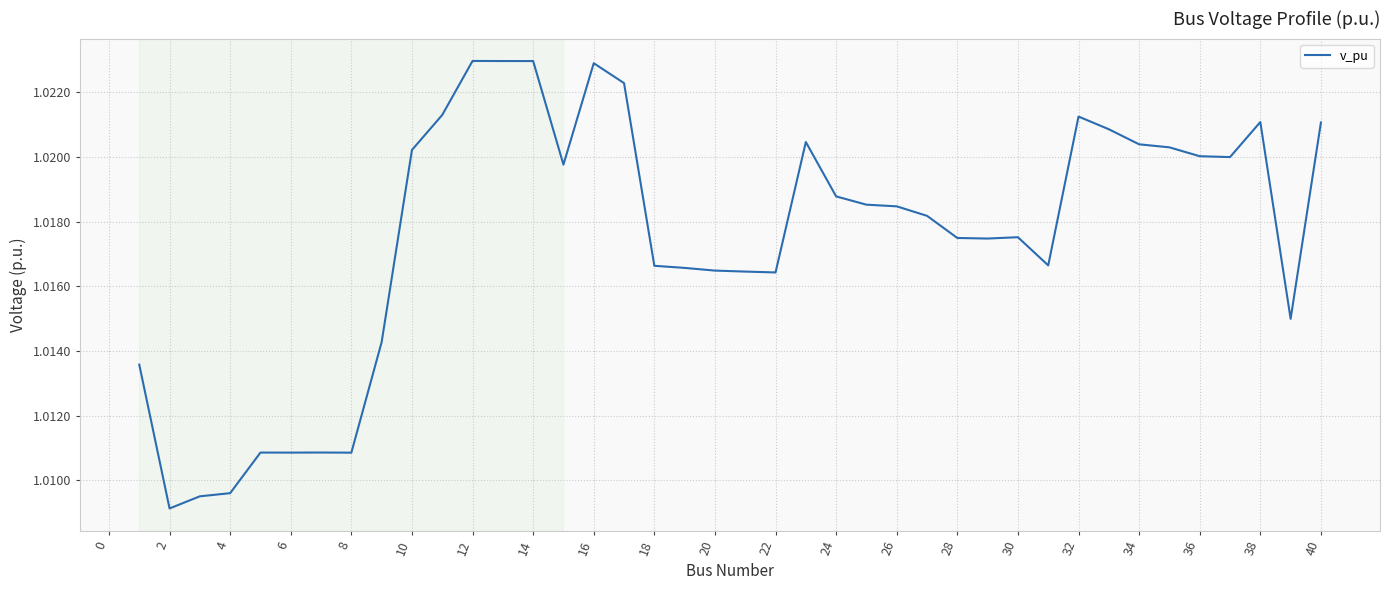

True or false: the data shows 0.3 at 2.

False